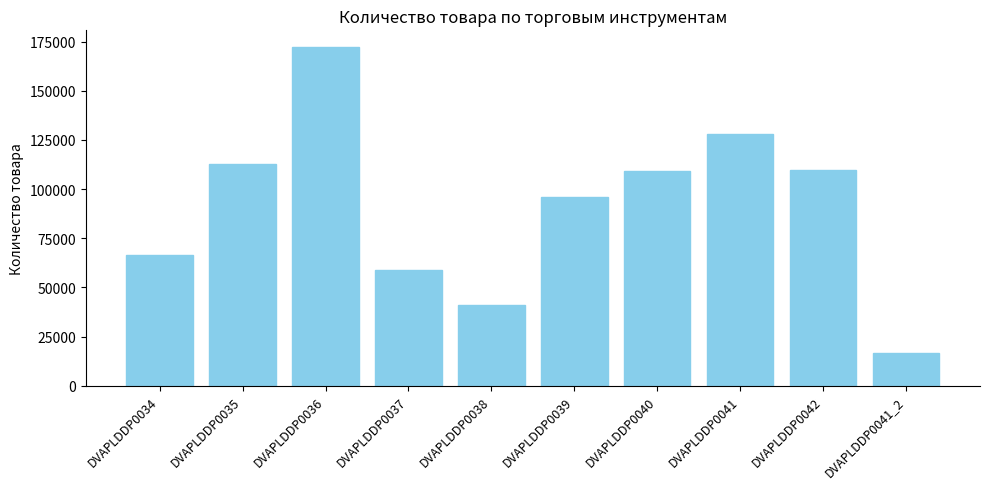

What is the ratio of the value at DVAPLDDP0038 to the value at DVAPLDDP0035?

0.4